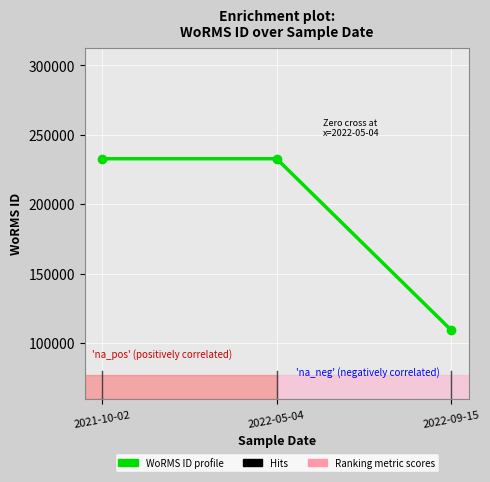

How many data points are less than 232785?

1